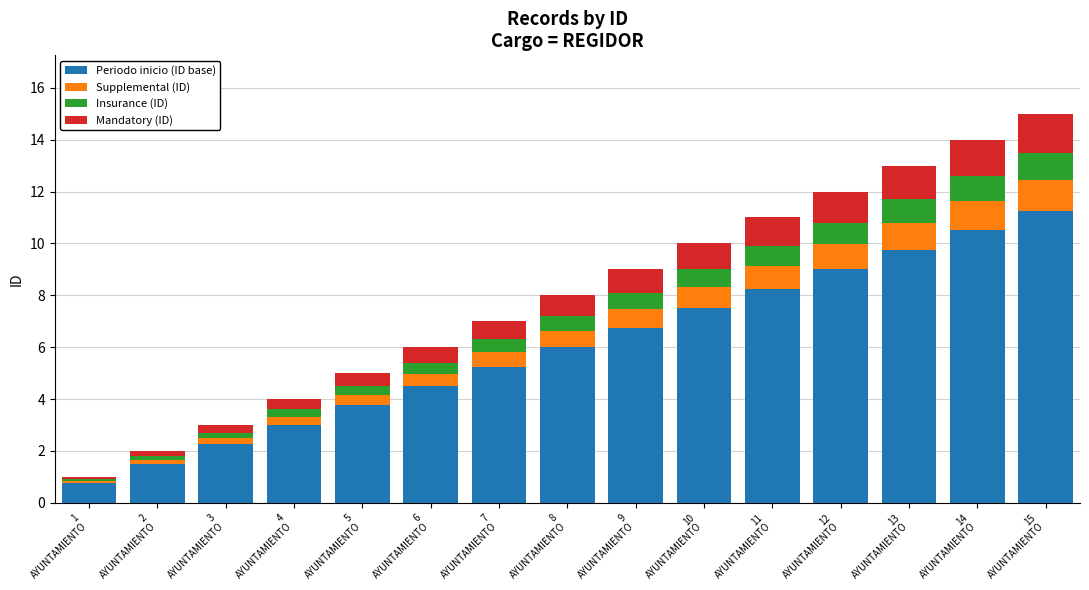

What is the difference between the second highest and second lowest values in the Periodo inicio (ID base) series?

9.0